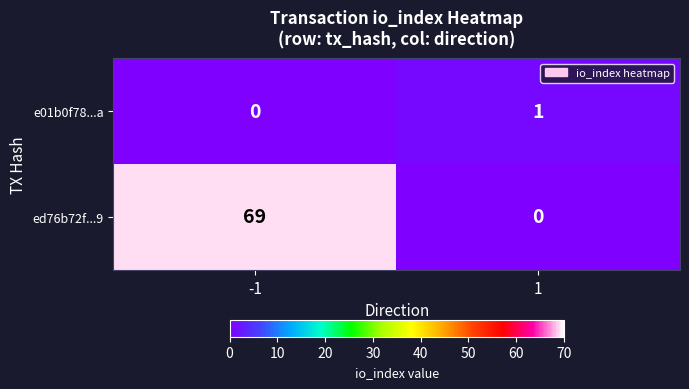

Which series has the largest total across all categories?

ed76b72f...9